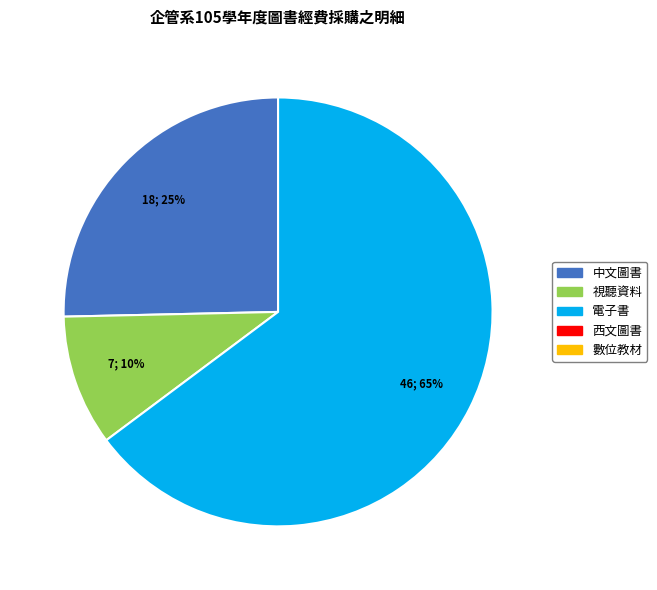

To the nearest percent, what is the average slice percentage?

33%